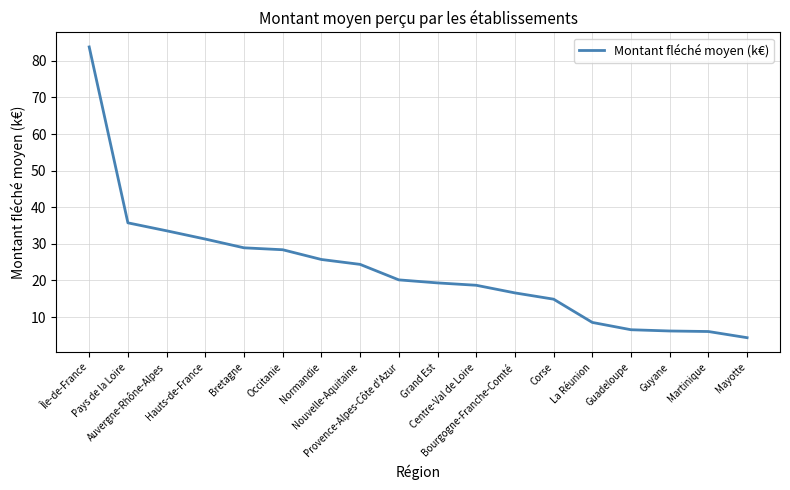

How many lines are shown in the chart?

1